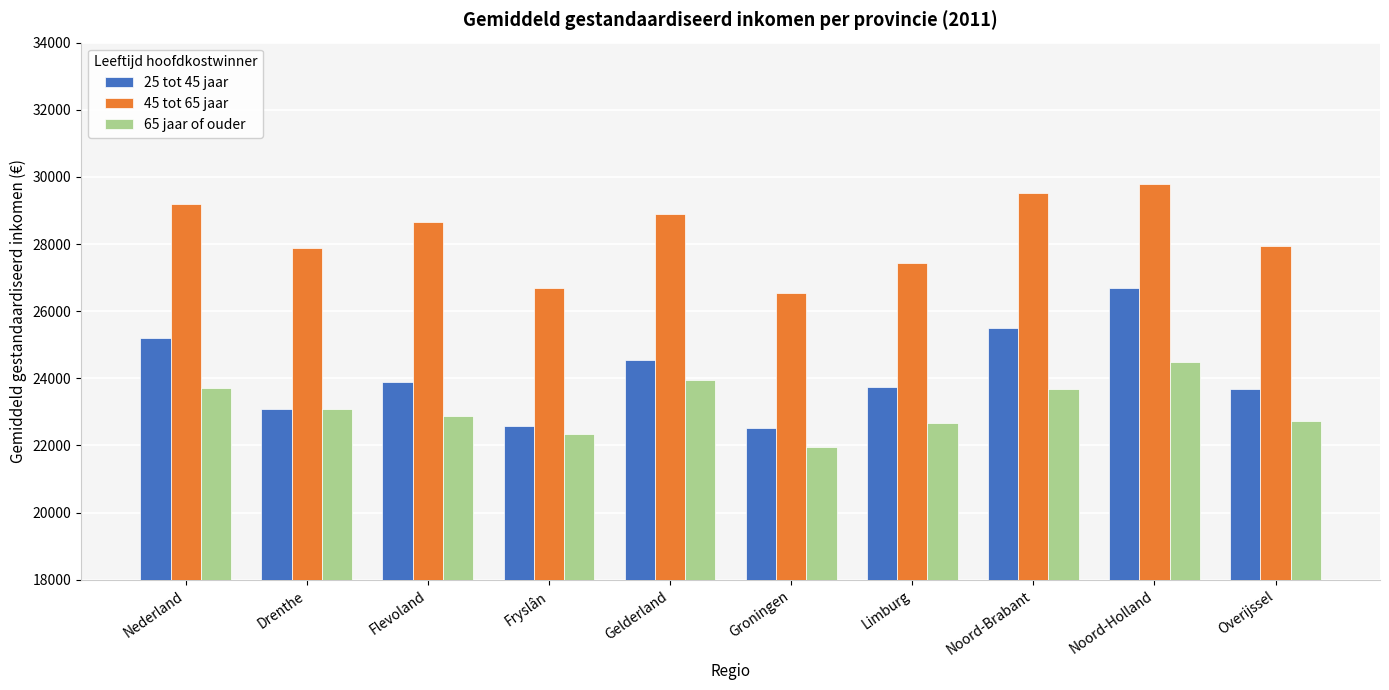

The 65 jaar of ouder series shows 22880 at Flevoland. True or false?

True